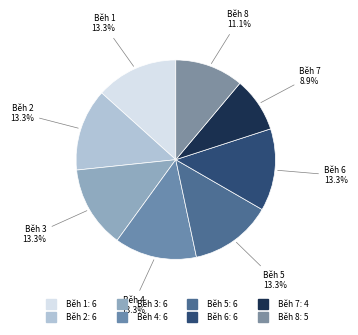

Does any single category account for the majority?

No